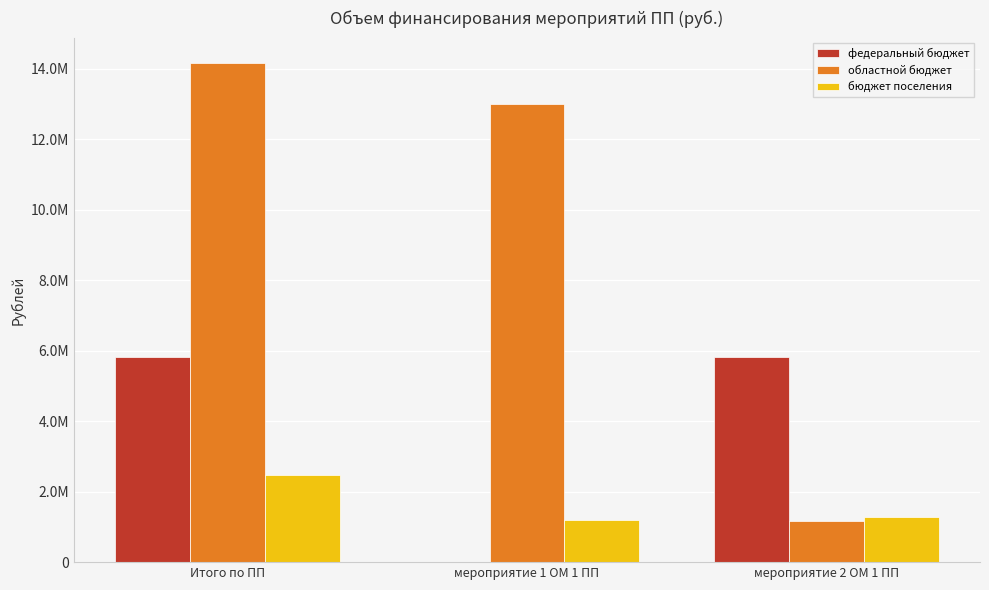

Are the bars horizontal?

No